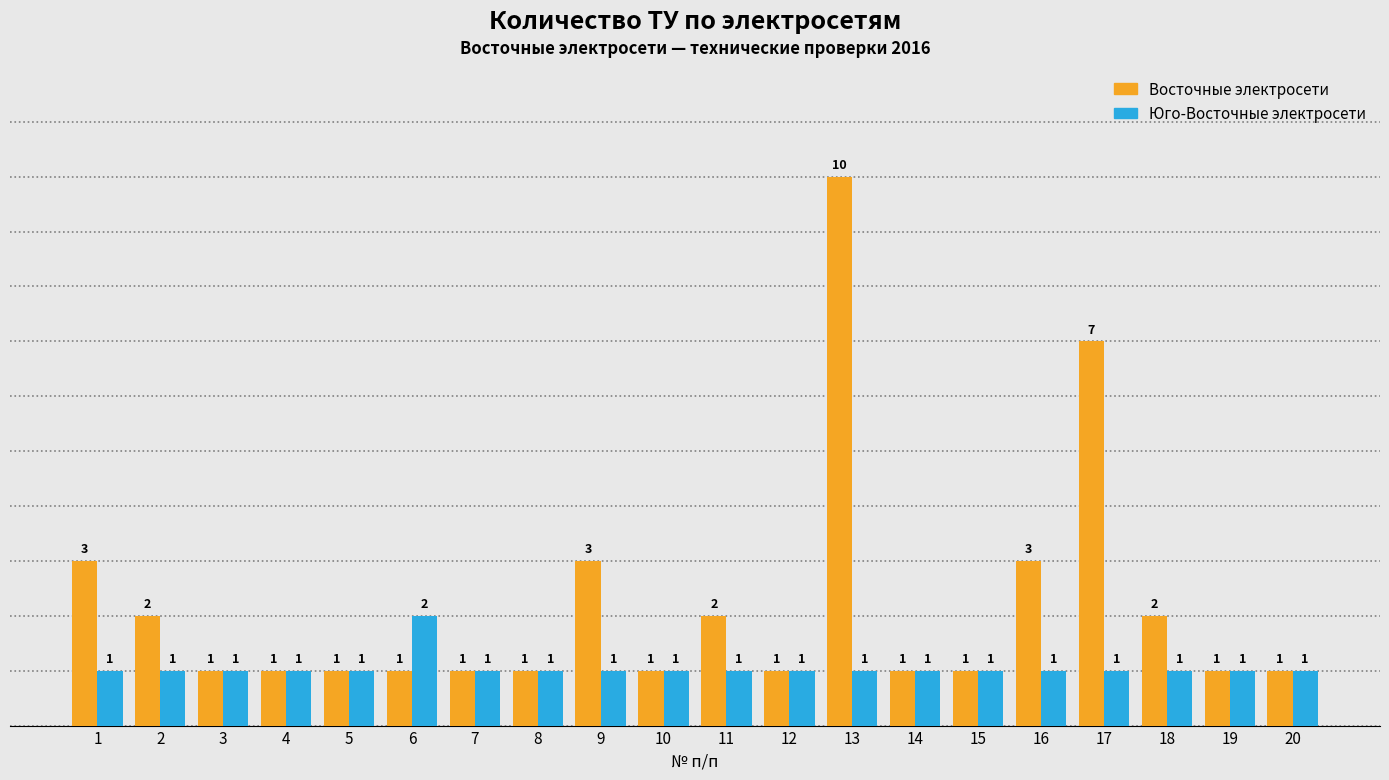

What is the maximum value for Юго-Восточные электросети?

2